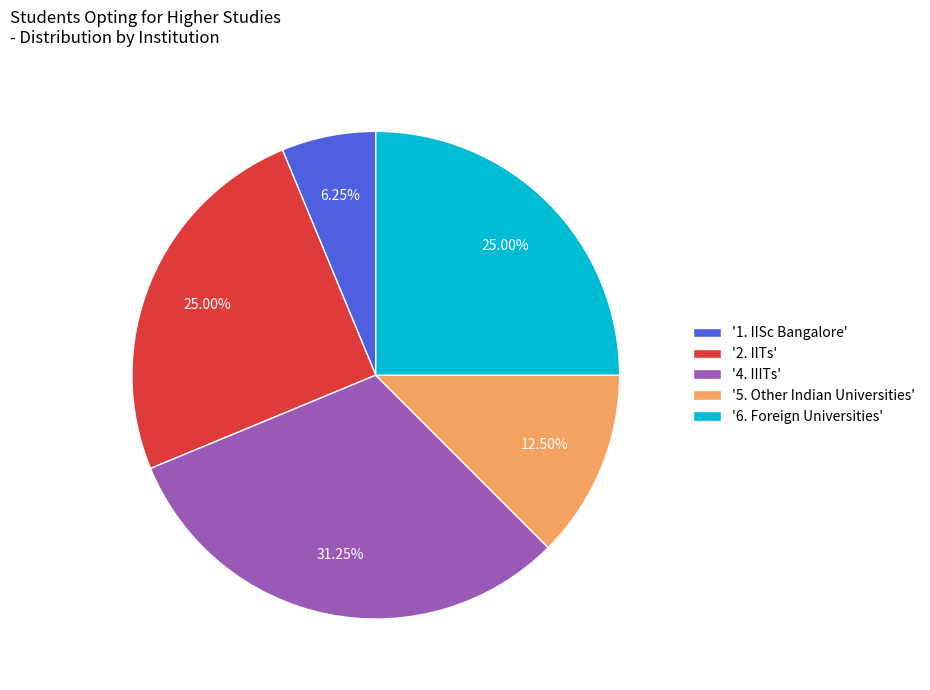

Approximately how many times larger is the value at '2. IITs' compared to '1. IISc Bangalore'?

4.0